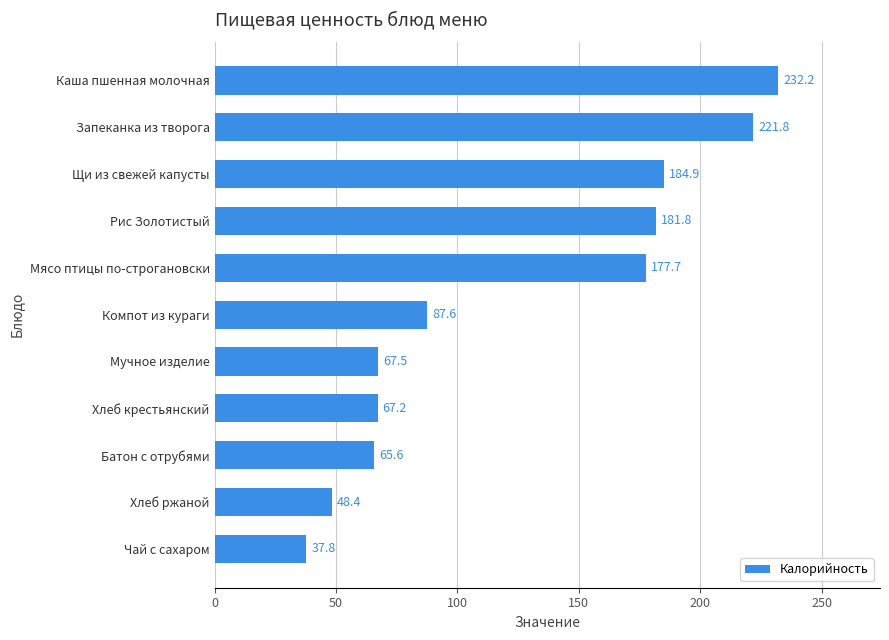

The chart shows a value of 48.4 at Хлеб ржаной. True or false?

True